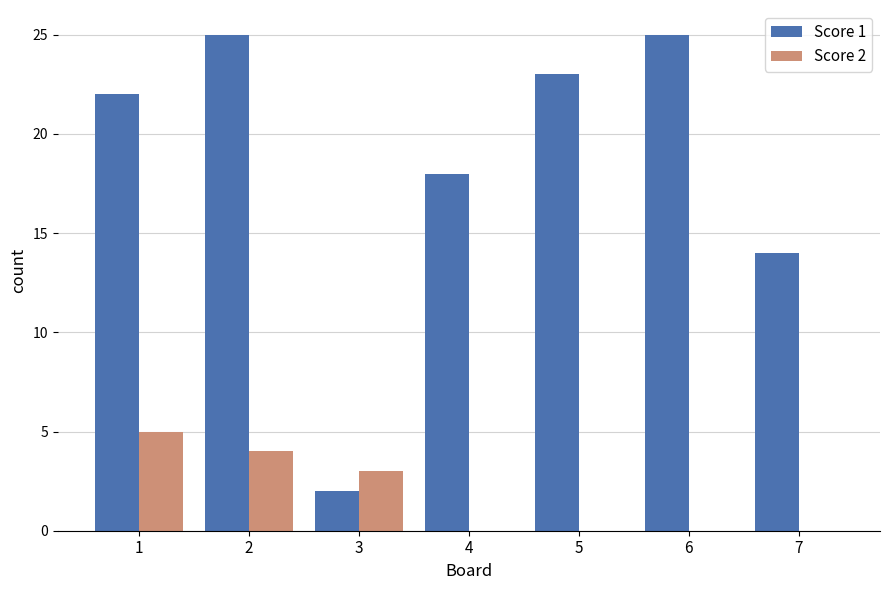

Reading left to right, transcribe all the data shown in this chart.

Score 1: 1=22	2=25	3=2	4=18	5=23	6=25	7=14
Score 2: 1=5	2=4	3=3	4=0	5=0	6=0	7=0